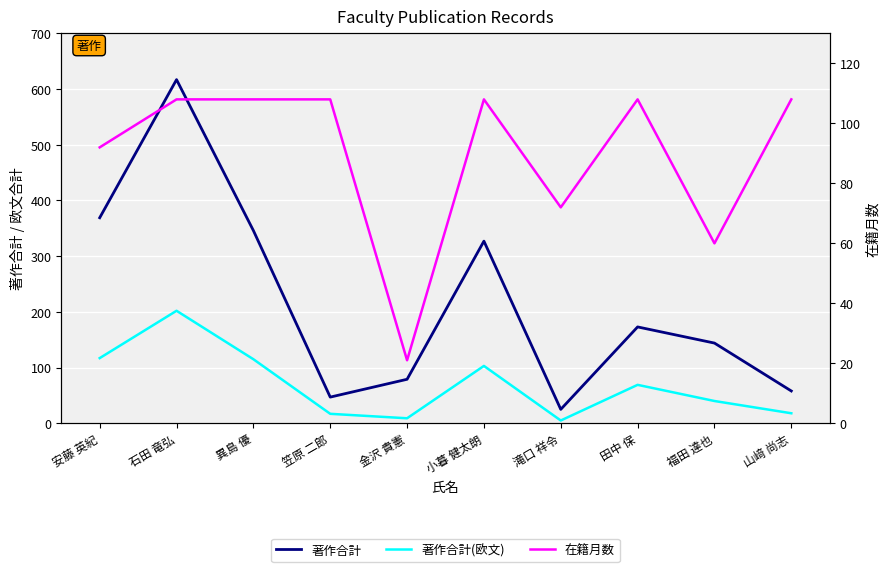

Does the chart display data point markers on the line(s)?

No